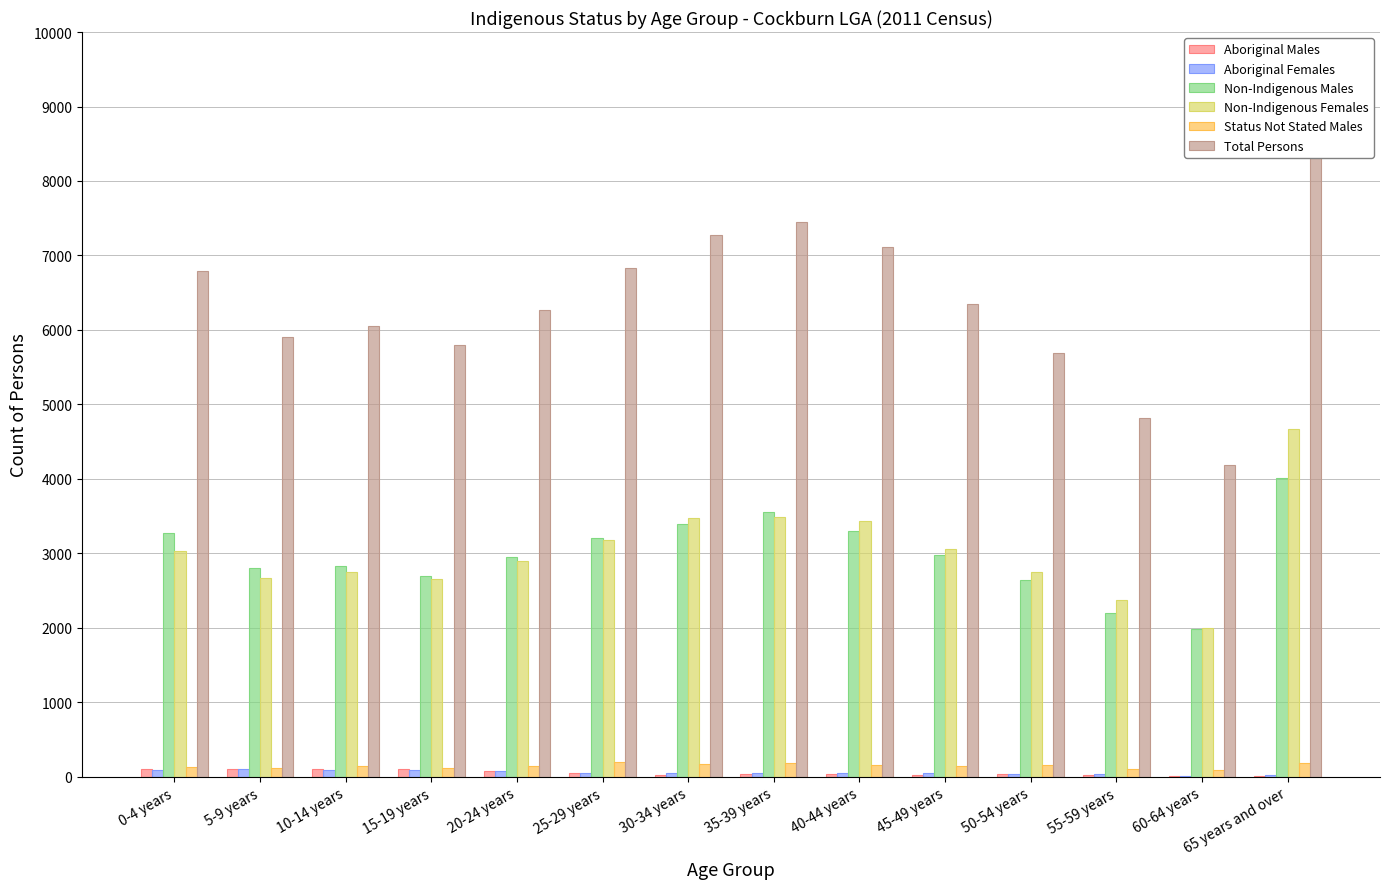

What is the sum of all Total Persons values?

89692